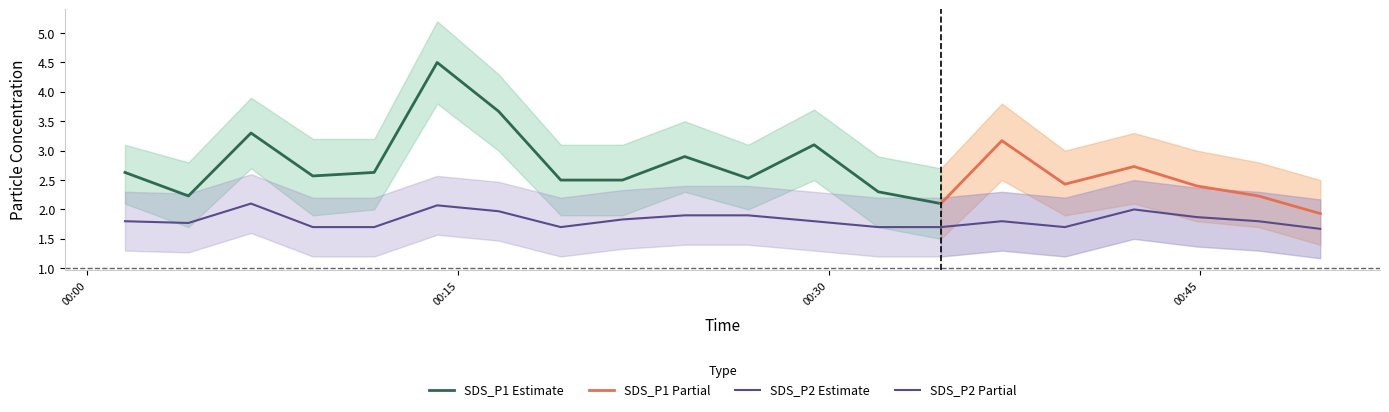

True or false: SDS_P1 has more than 0 points higher than both neighbors.

True